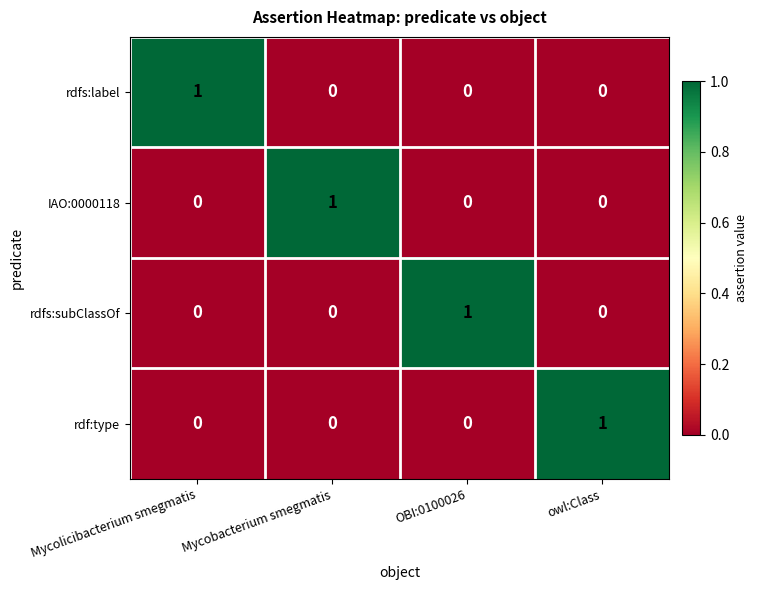

The IAO:0000118 series shows -1 at Mycolicibacterium smegmatis. True or false?

False